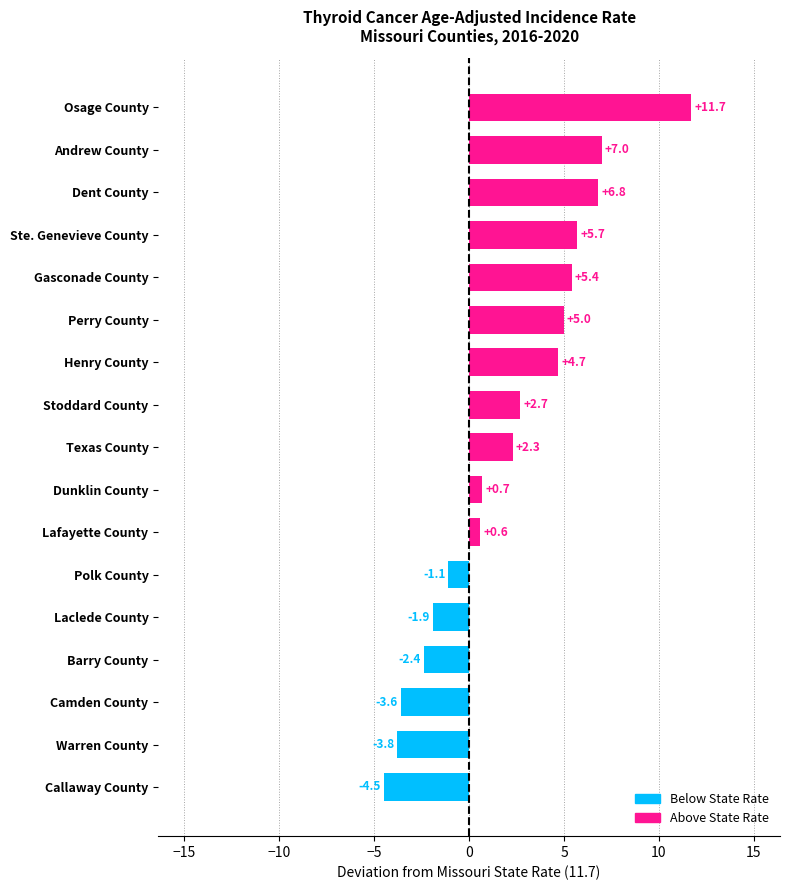

Which has a higher value, Gasconade County or Lafayette County?

Gasconade County